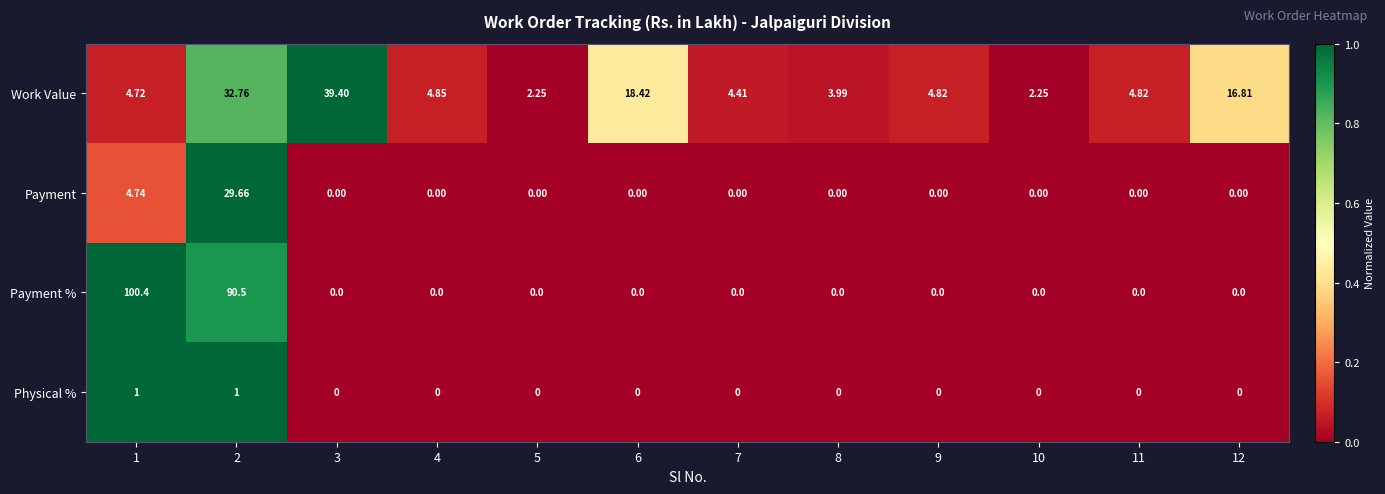

Is the value of Payment at 11 greater than the value of Work Value at 9?

No